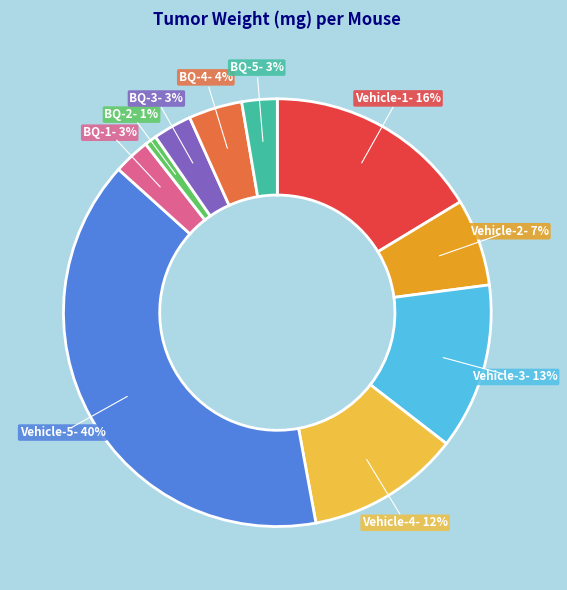

To the nearest percent, what is the average slice percentage?

10%